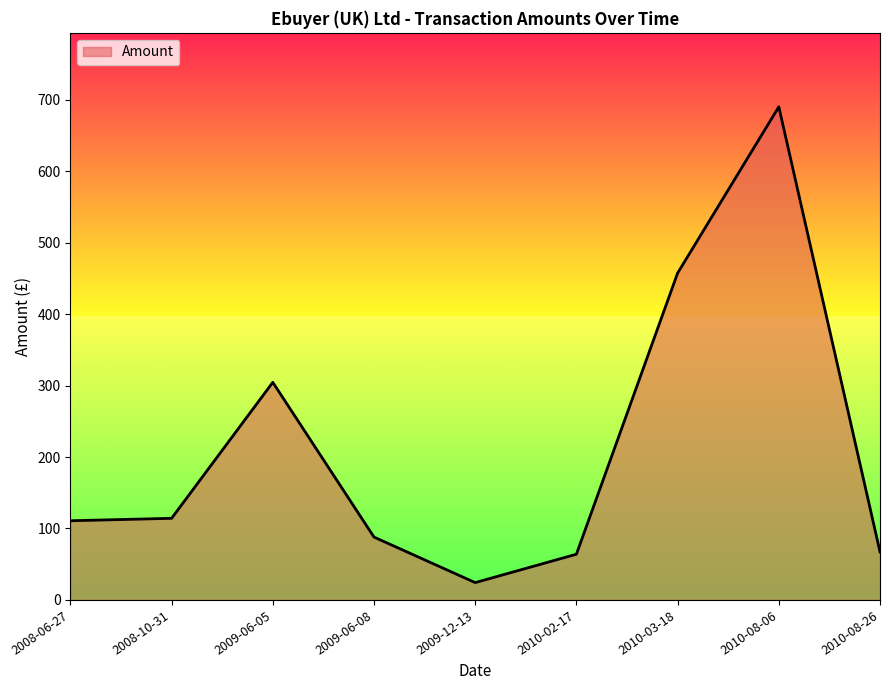

The value at 2009-06-05 is 304.5. True or false?

True